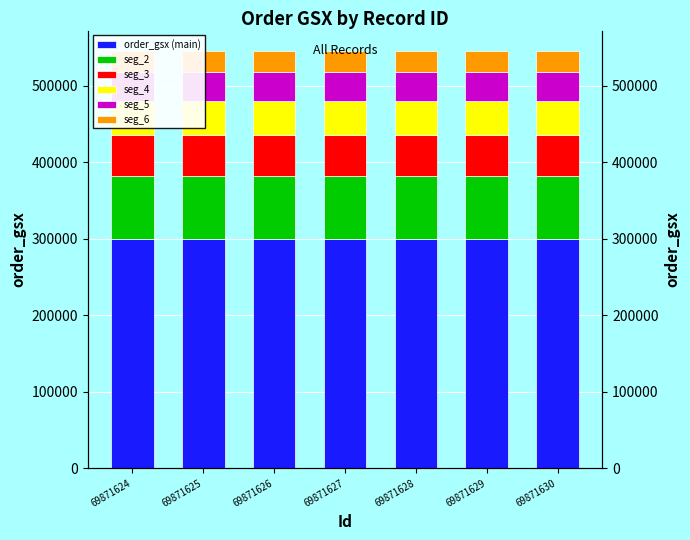

What is the total value across all series at 69871624?

544572.0